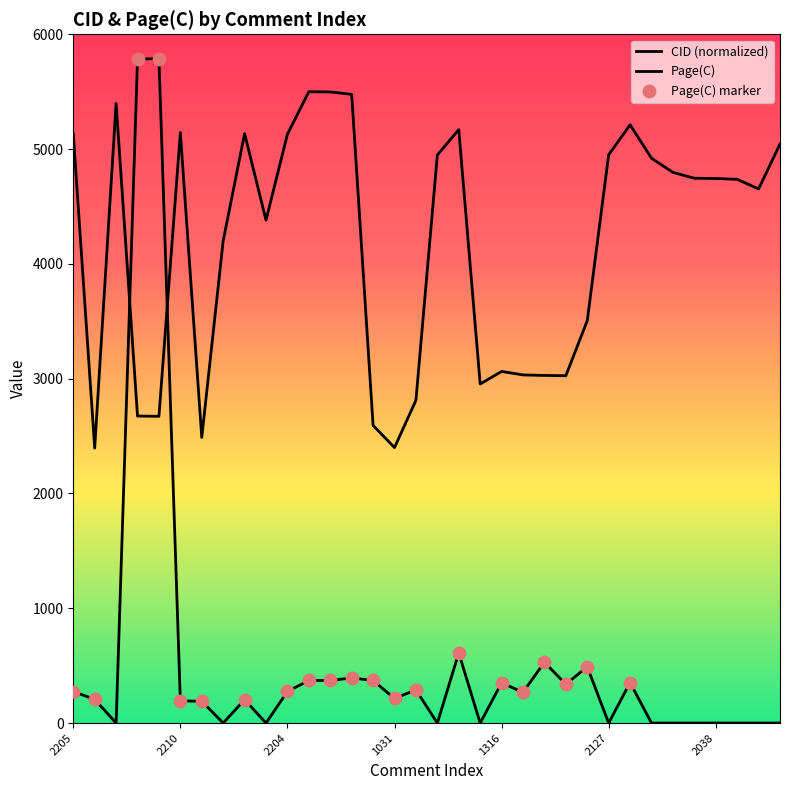

At how many categories does at least one series exceed 3011?

28